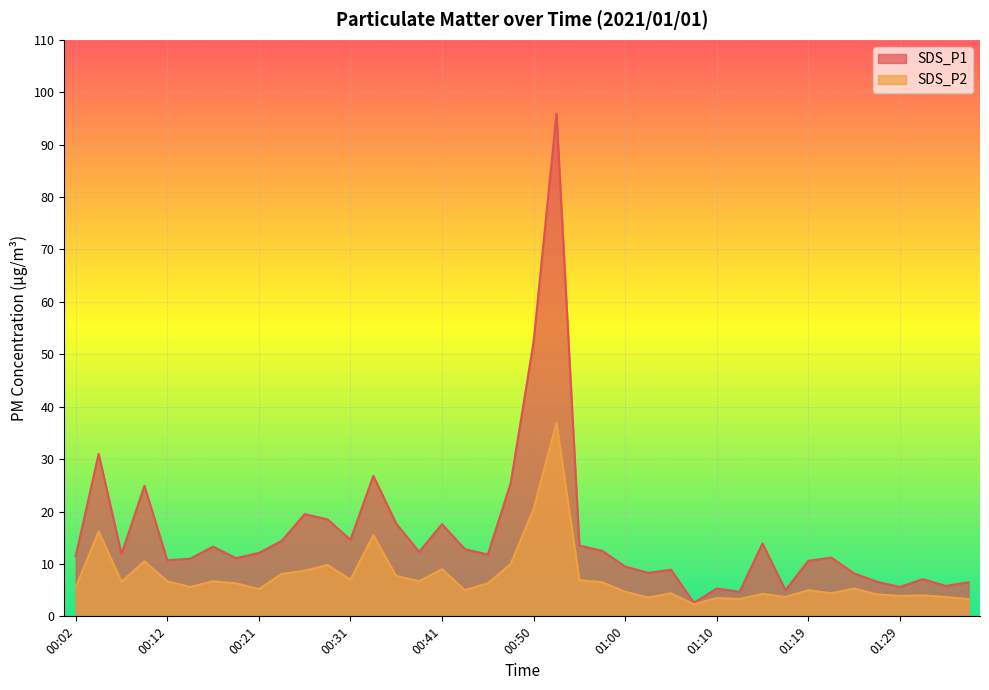

Does the chart display data point markers on the line(s)?

No